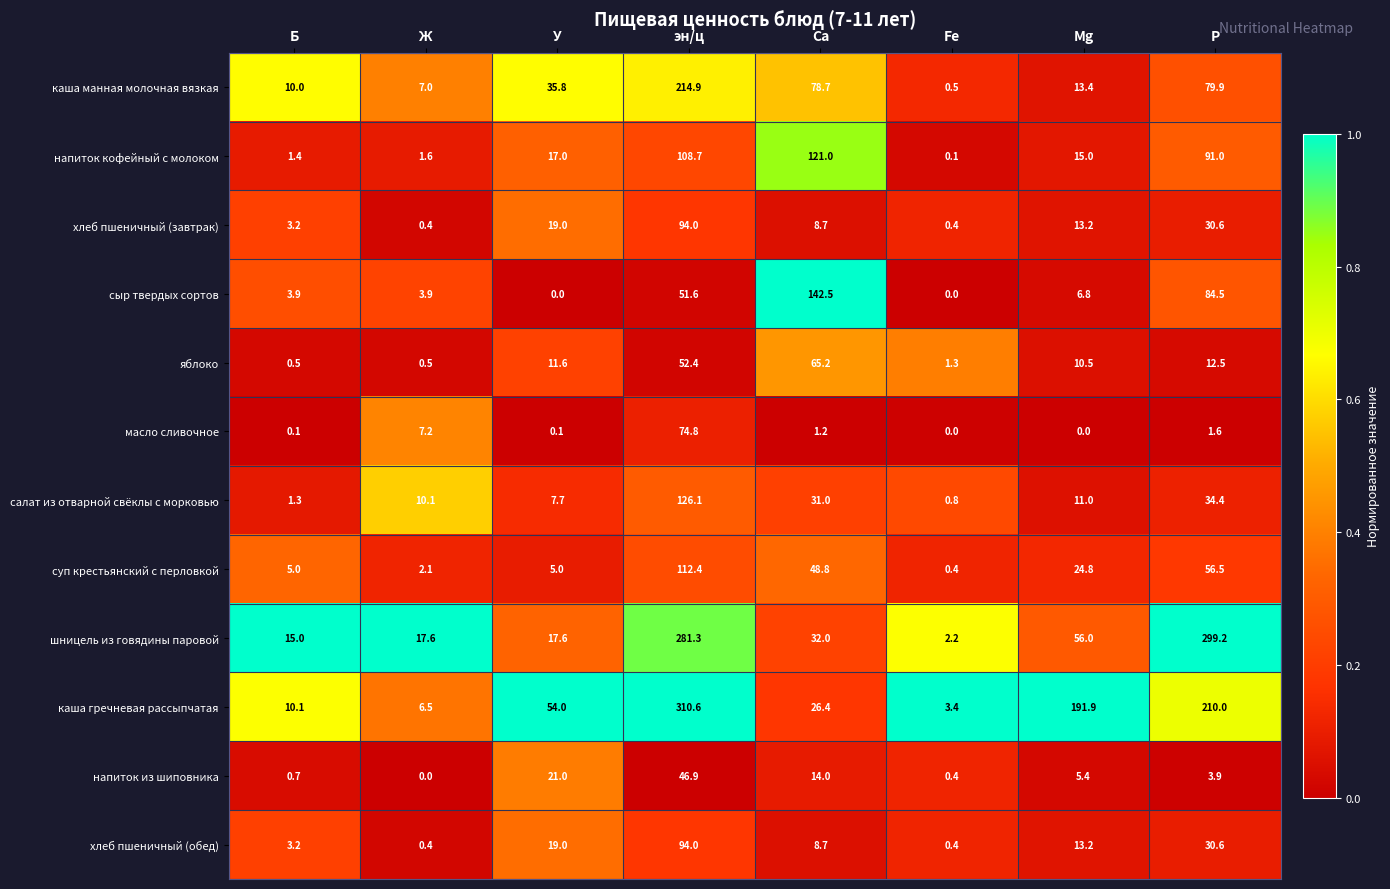

True or false: напиток кофейный с молоком has a value of 1.4 at Б.

True